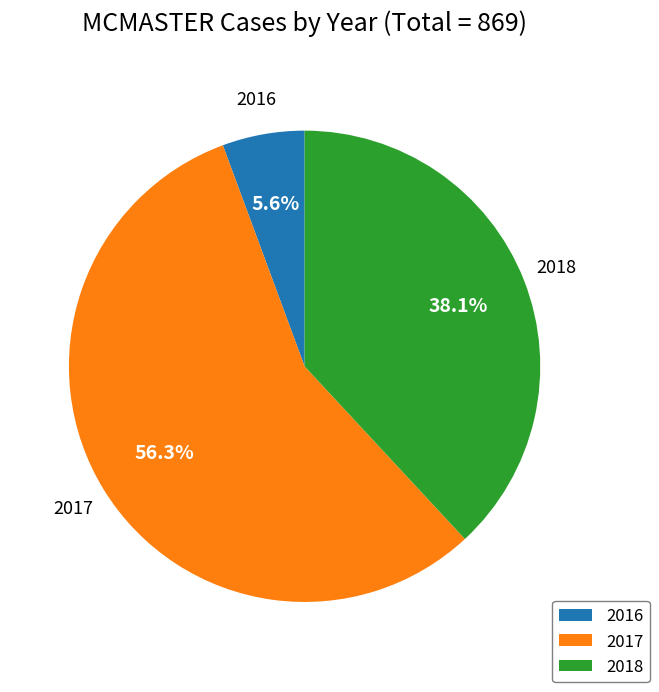

Does any single category account for the majority?

Yes